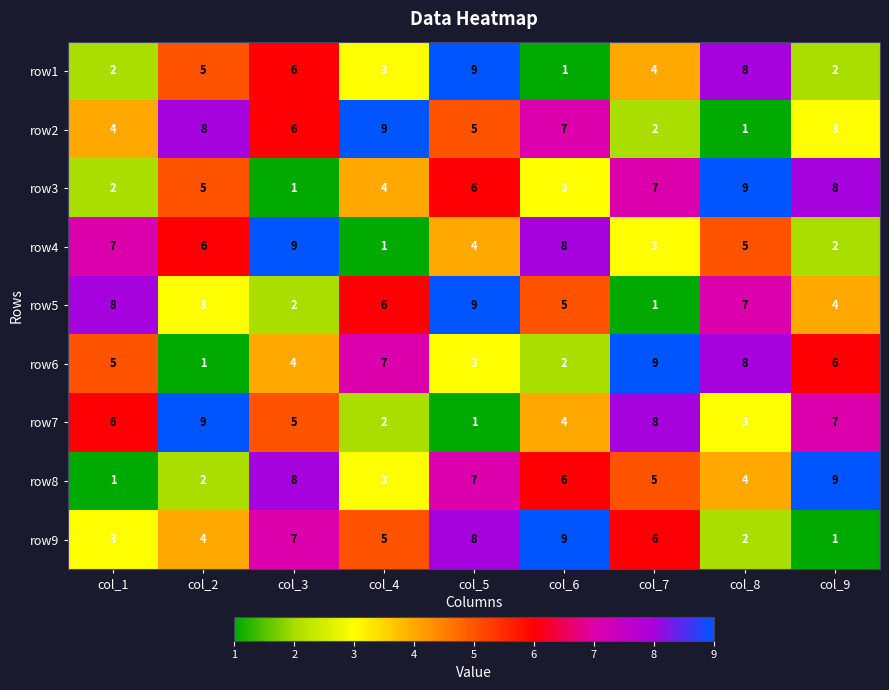

What is the approximate value of row6 at col_1?

5